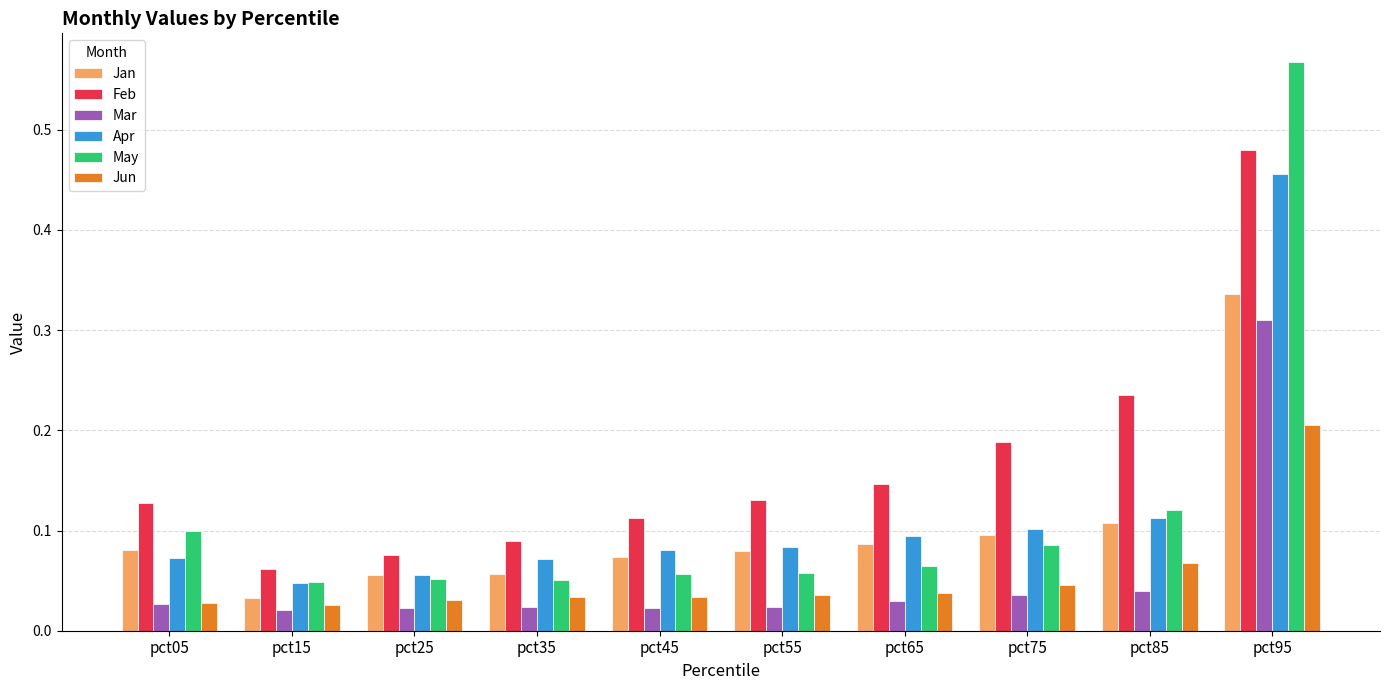

What is the sum of all Apr values?

1.2